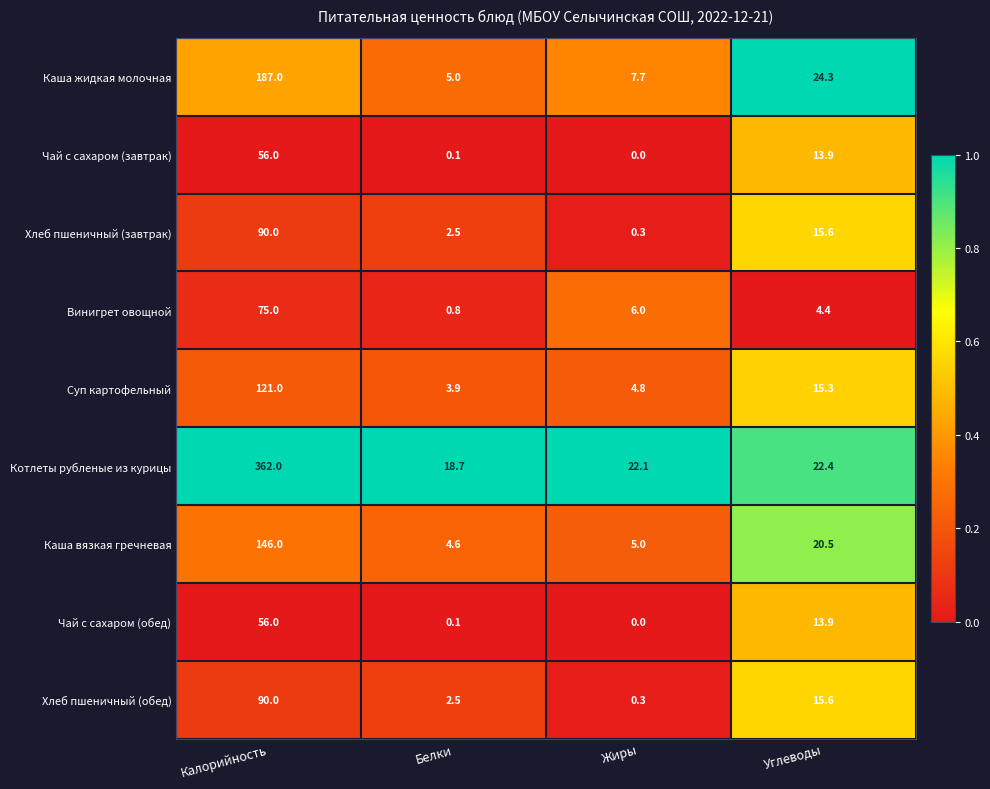

The value of Чай с сахаром (обед) at Углеводы is 22.8. True or false?

False